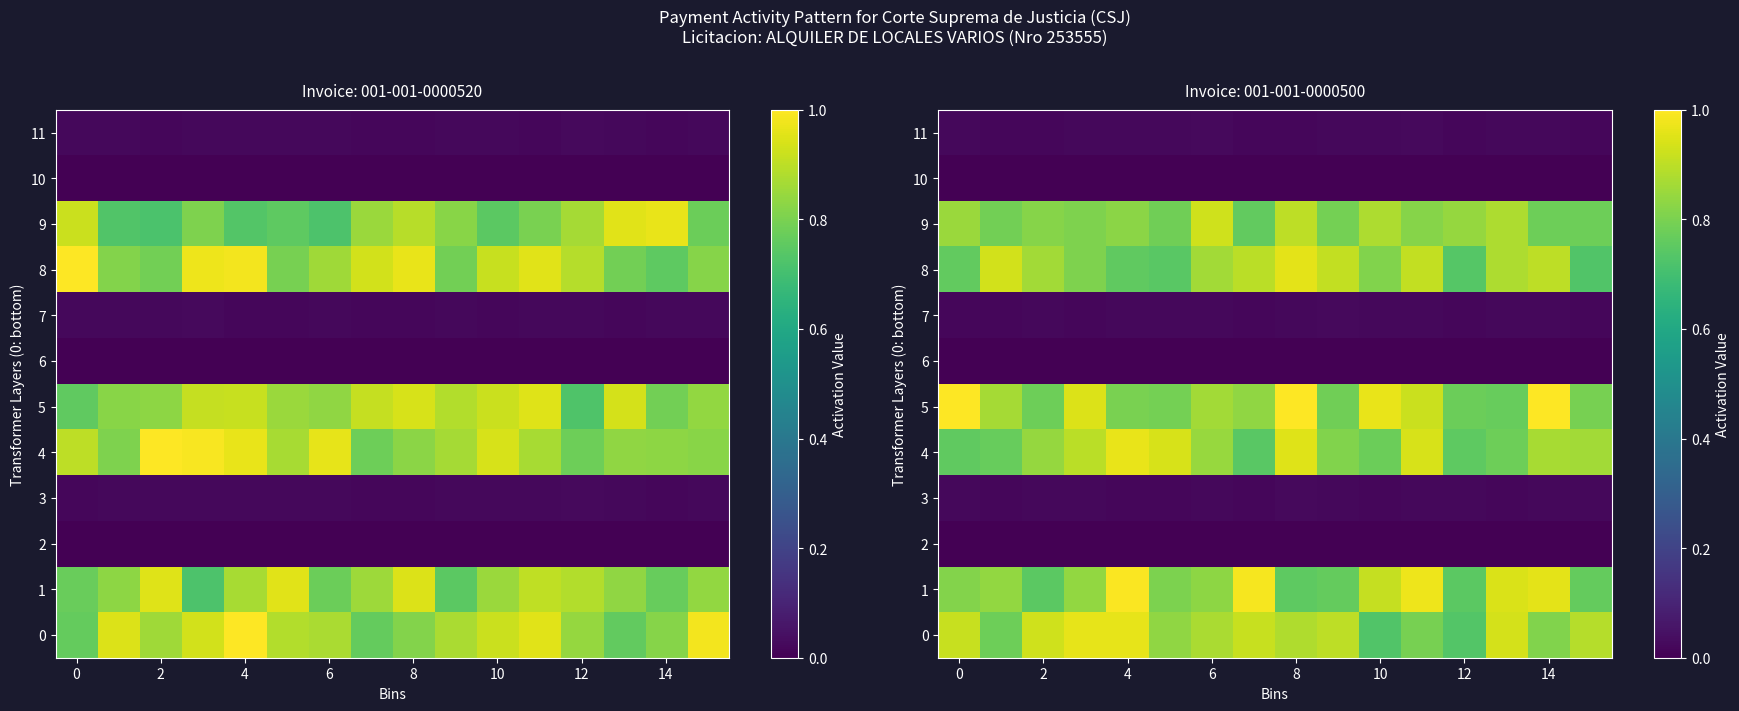

At how many categories does at least one series exceed 0?

16